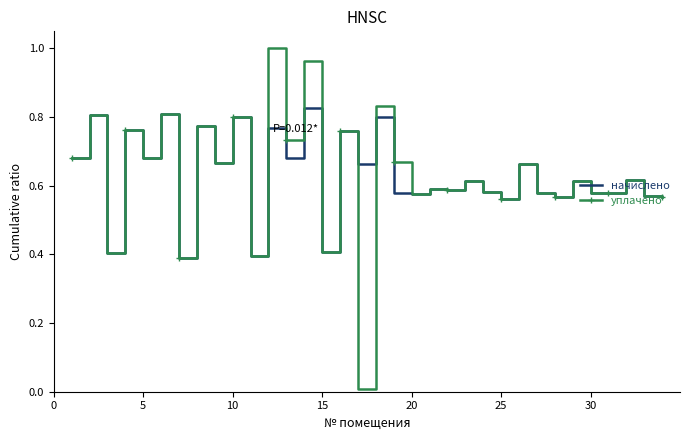

Rank the series by their maximum value, from highest to lowest.

уплачено, начислено